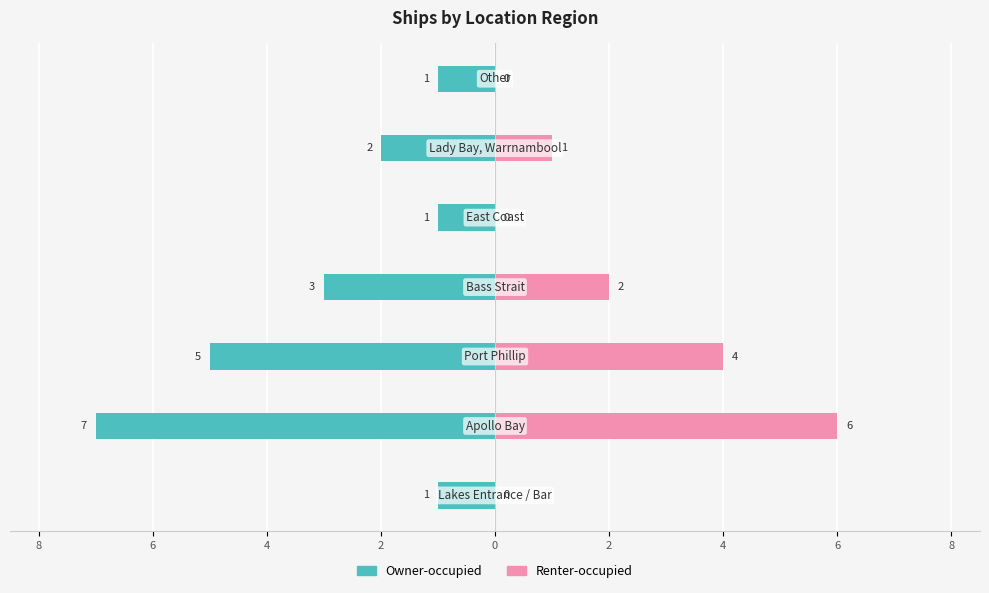

What is the total value across all series at 2?

-1